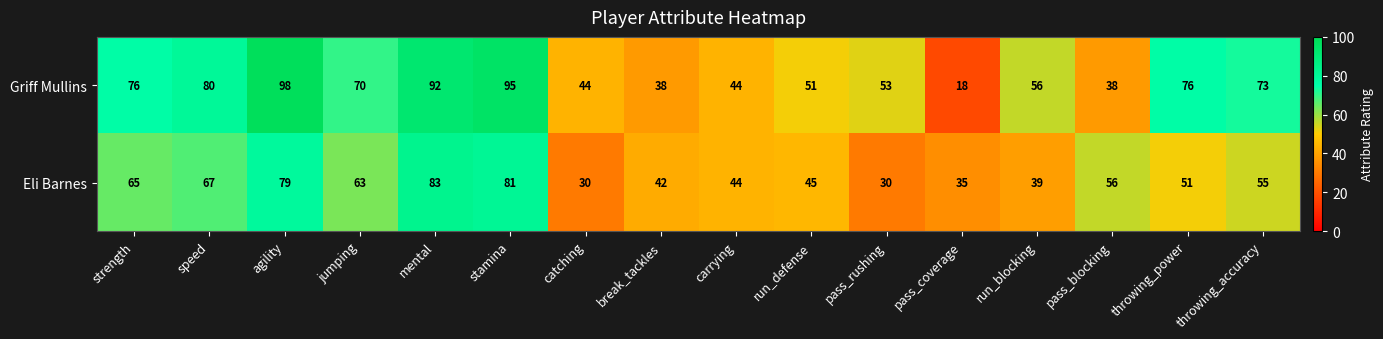

What is the difference between the maximum and minimum values in the Griff Mullins series?

80